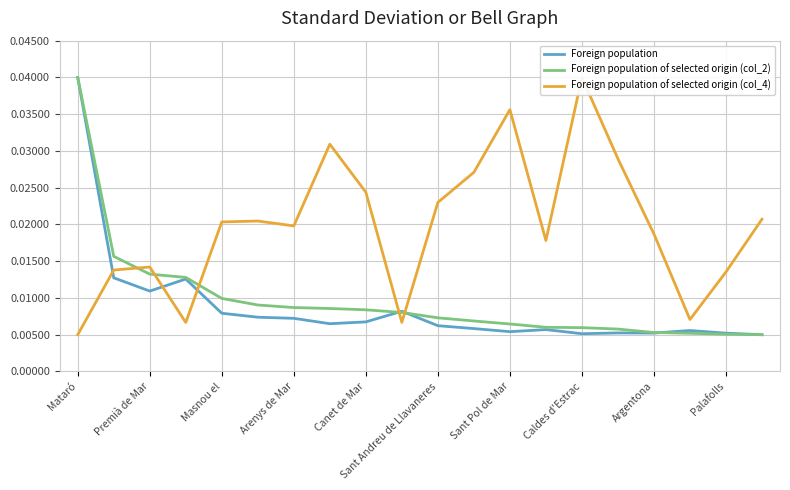

What are all the series names shown in the legend?

Foreign population, Foreign population of selected origin (col_2), Foreign population of selected origin (col_4)